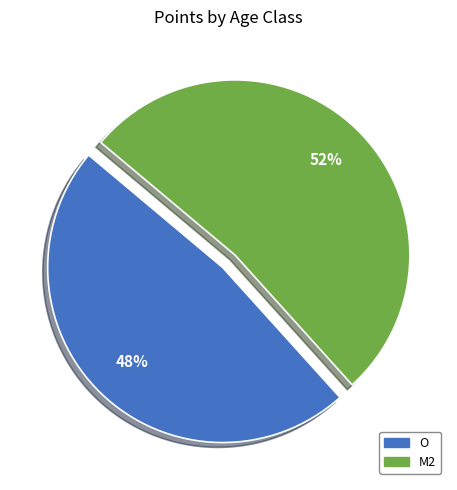

What is the ratio of the value at M2 to the value at O?

1.1